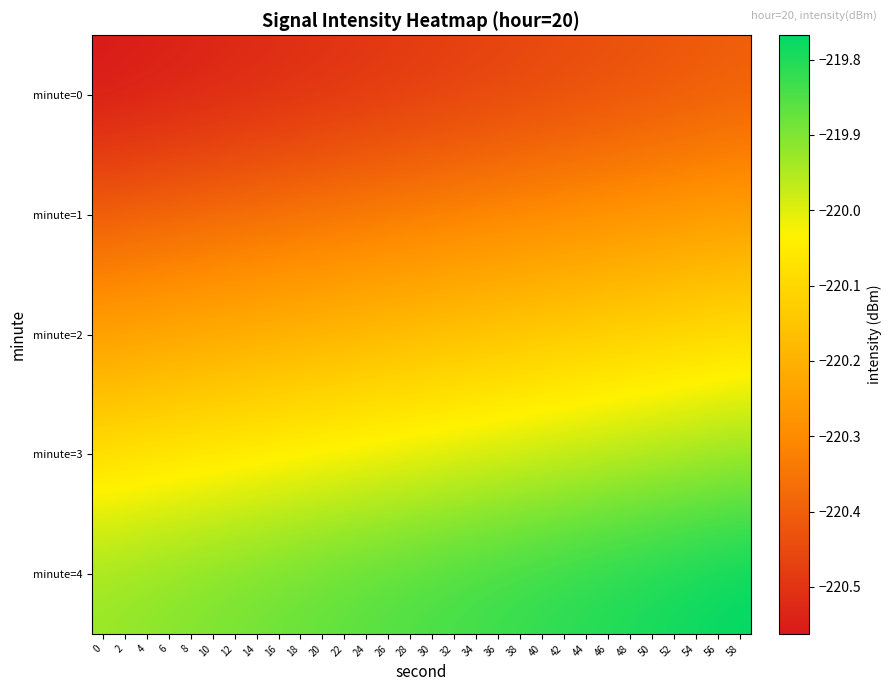

Reading right to left, transcribe all the data shown in this chart.

minute=0: 58=-220.4	56=-220.4	54=-220.4	52=-220.4	50=-220.4	48=-220.4	46=-220.4	44=-220.4	42=-220.5	40=-220.5	38=-220.5	36=-220.5	34=-220.5	32=-220.5	30=-220.5	28=-220.5	26=-220.5	24=-220.5	22=-220.5	20=-220.5	18=-220.5	16=-220.5	14=-220.5	12=-220.5	10=-220.5	8=-220.5	6=-220.5	4=-220.6	2=-220.6	0=-220.6
minute=1: 58=-220.2	56=-220.3	54=-220.3	52=-220.3	50=-220.3	48=-220.3	46=-220.3	44=-220.3	42=-220.3	40=-220.3	38=-220.3	36=-220.3	34=-220.3	32=-220.3	30=-220.3	28=-220.3	26=-220.3	24=-220.3	22=-220.3	20=-220.3	18=-220.4	16=-220.4	14=-220.4	12=-220.4	10=-220.4	8=-220.4	6=-220.4	4=-220.4	2=-220.4	0=-220.4
minute=2: 58=-220.1	56=-220.1	54=-220.1	52=-220.1	50=-220.1	48=-220.1	46=-220.1	44=-220.1	42=-220.1	40=-220.1	38=-220.1	36=-220.1	34=-220.2	32=-220.2	30=-220.2	28=-220.2	26=-220.2	24=-220.2	22=-220.2	20=-220.2	18=-220.2	16=-220.2	14=-220.2	12=-220.2	10=-220.2	8=-220.2	6=-220.2	4=-220.2	2=-220.2	0=-220.2
minute=3: 58=-219.9	56=-219.9	54=-219.9	52=-219.9	50=-219.9	48=-220.0	46=-220.0	44=-220.0	42=-220.0	40=-220.0	38=-220.0	36=-220.0	34=-220.0	32=-220.0	30=-220.0	28=-220.0	26=-220.0	24=-220.0	22=-220.0	20=-220.0	18=-220.0	16=-220.0	14=-220.0	12=-220.1	10=-220.1	8=-220.1	6=-220.1	4=-220.1	2=-220.1	0=-220.1
minute=4: 58=-219.8	56=-219.8	54=-219.8	52=-219.8	50=-219.8	48=-219.8	46=-219.8	44=-219.8	42=-219.8	40=-219.8	38=-219.8	36=-219.8	34=-219.8	32=-219.8	30=-219.8	28=-219.8	26=-219.9	24=-219.9	22=-219.9	20=-219.9	18=-219.9	16=-219.9	14=-219.9	12=-219.9	10=-219.9	8=-219.9	6=-219.9	4=-219.9	2=-219.9	0=-219.9